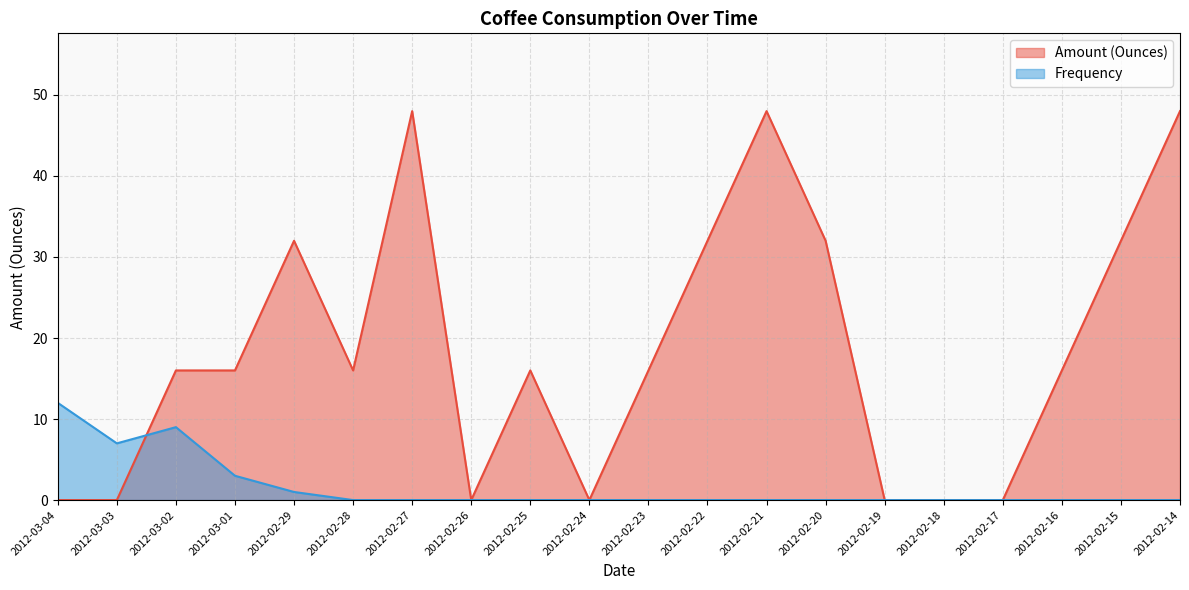

Rank the series at 2012-03-03 from lowest to highest value.

Amount (Ounces), Frequency